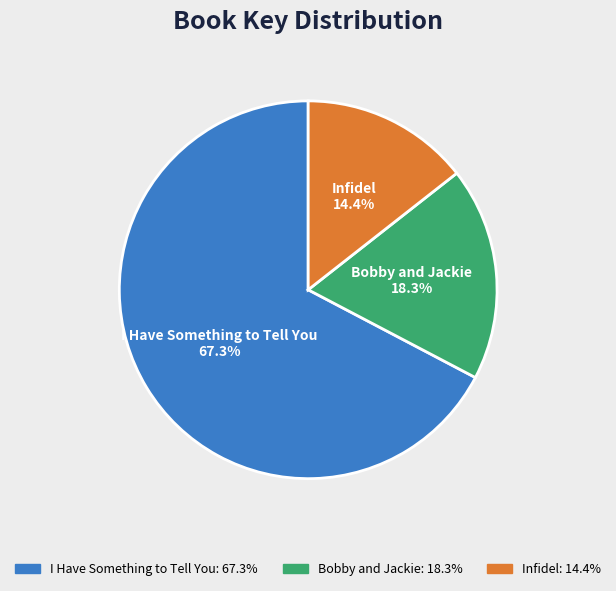

Between Infidel and Bobby and Jackie, which is larger?

Bobby and Jackie